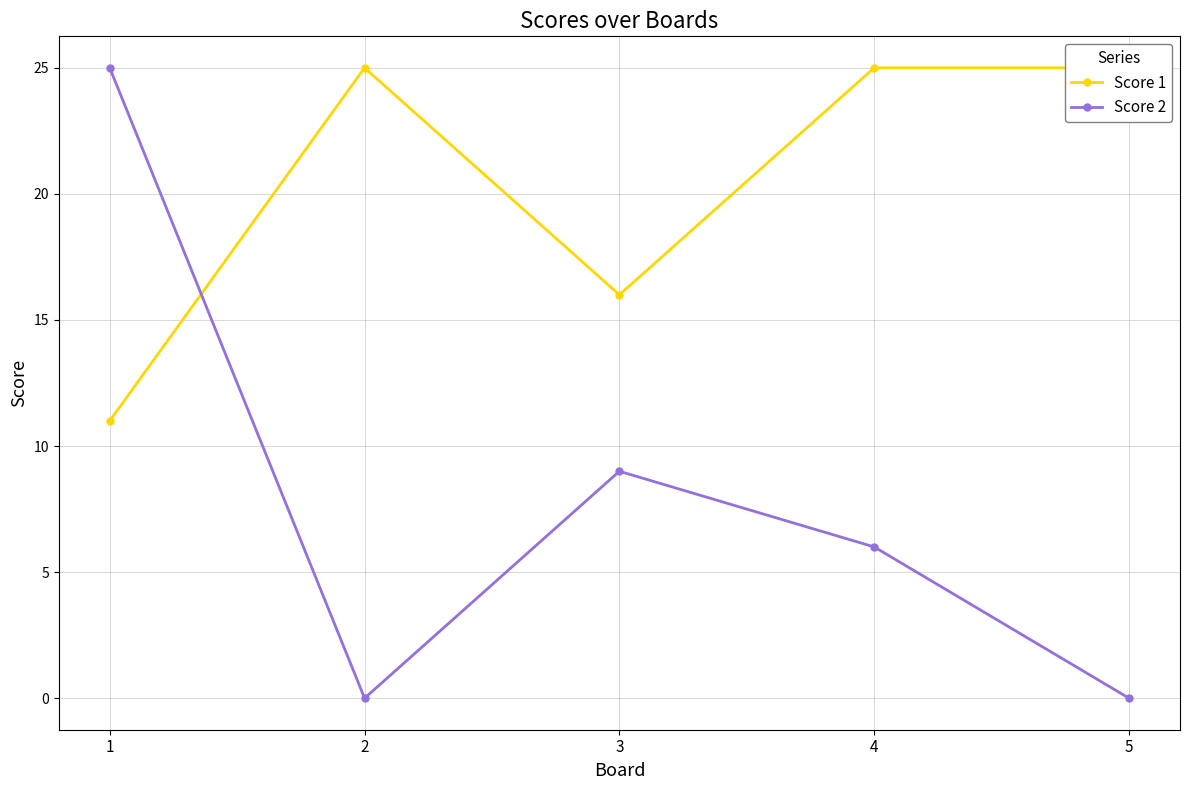

In Score 2, how many points are higher than both neighbors (excluding endpoints)?

1